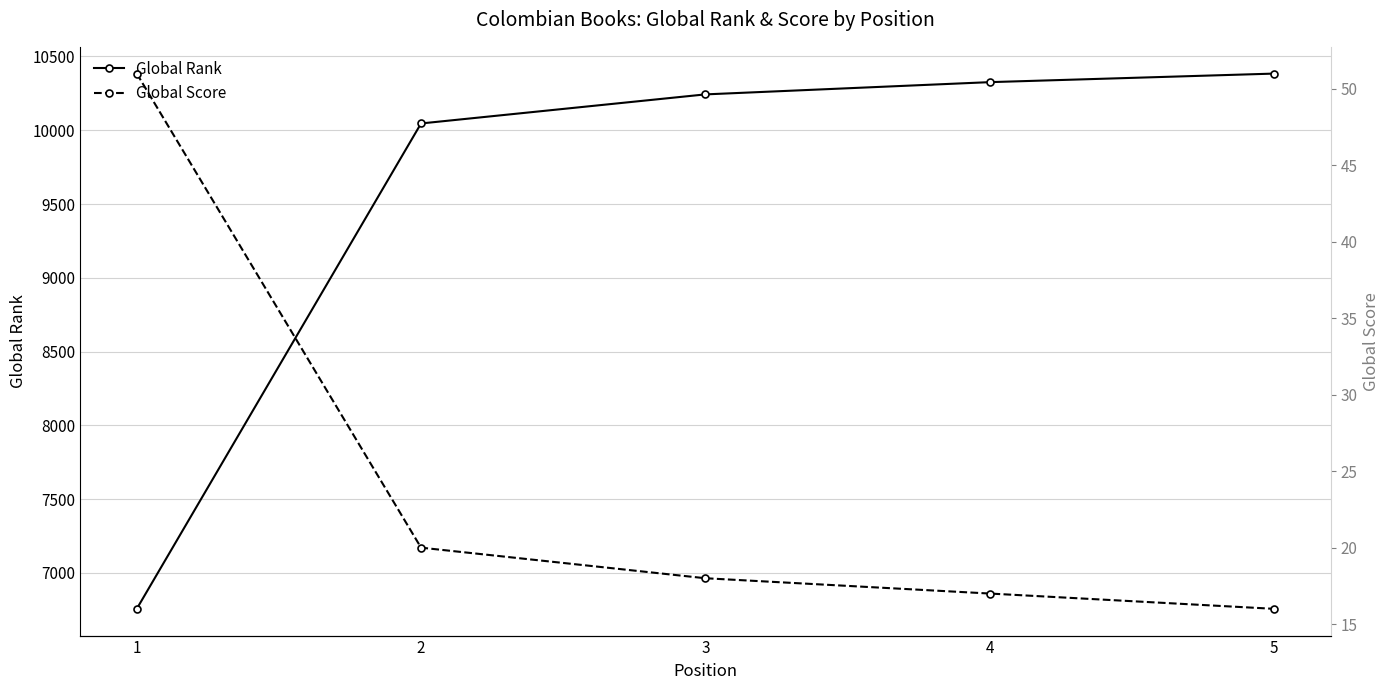

True or false: Global Score and Global Rank intersect in this chart.

False